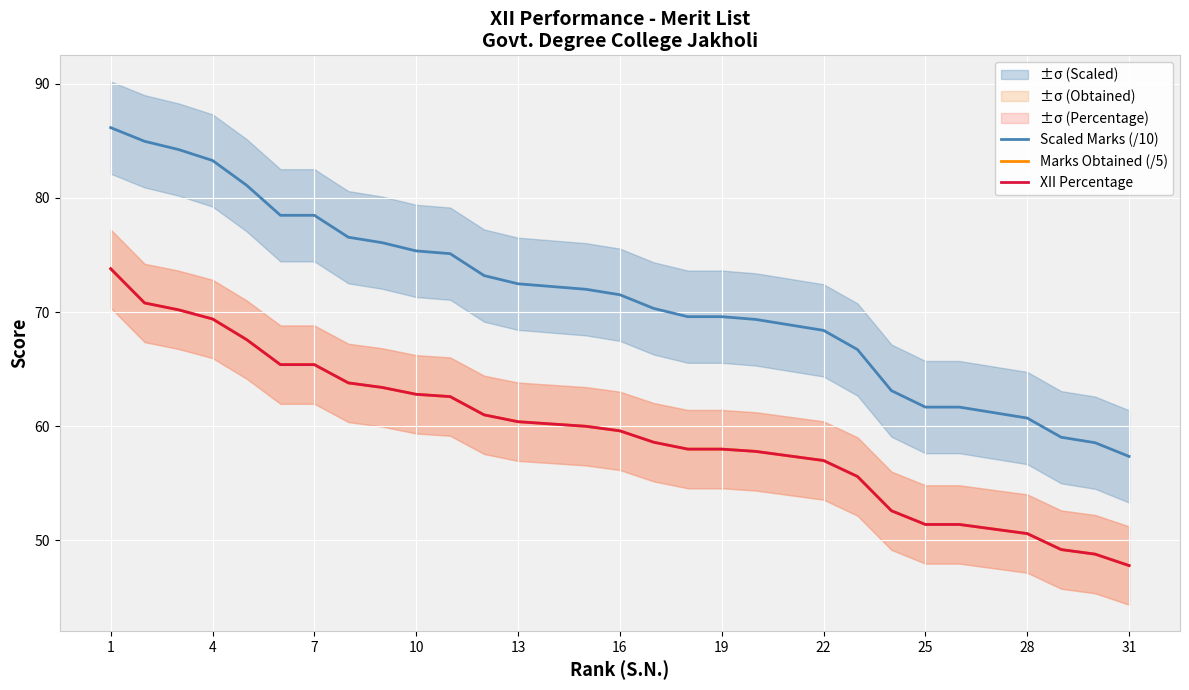

Rank the series by their maximum value, from highest to lowest.

Scaled Marks (/10), Marks Obtained (/5), XII Percentage